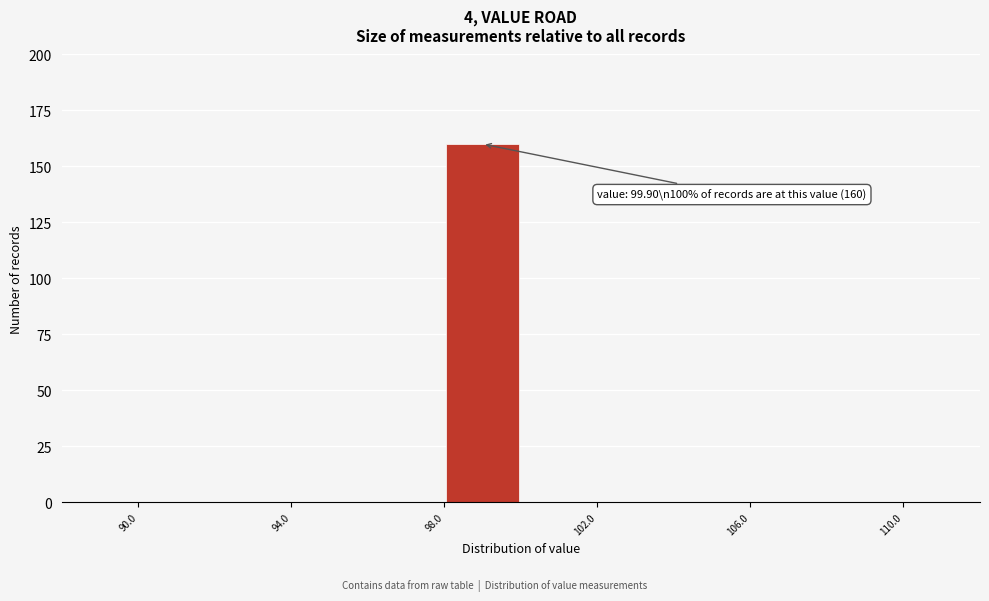

Over which range of the x-axis is the bar tallest?

98 to 100